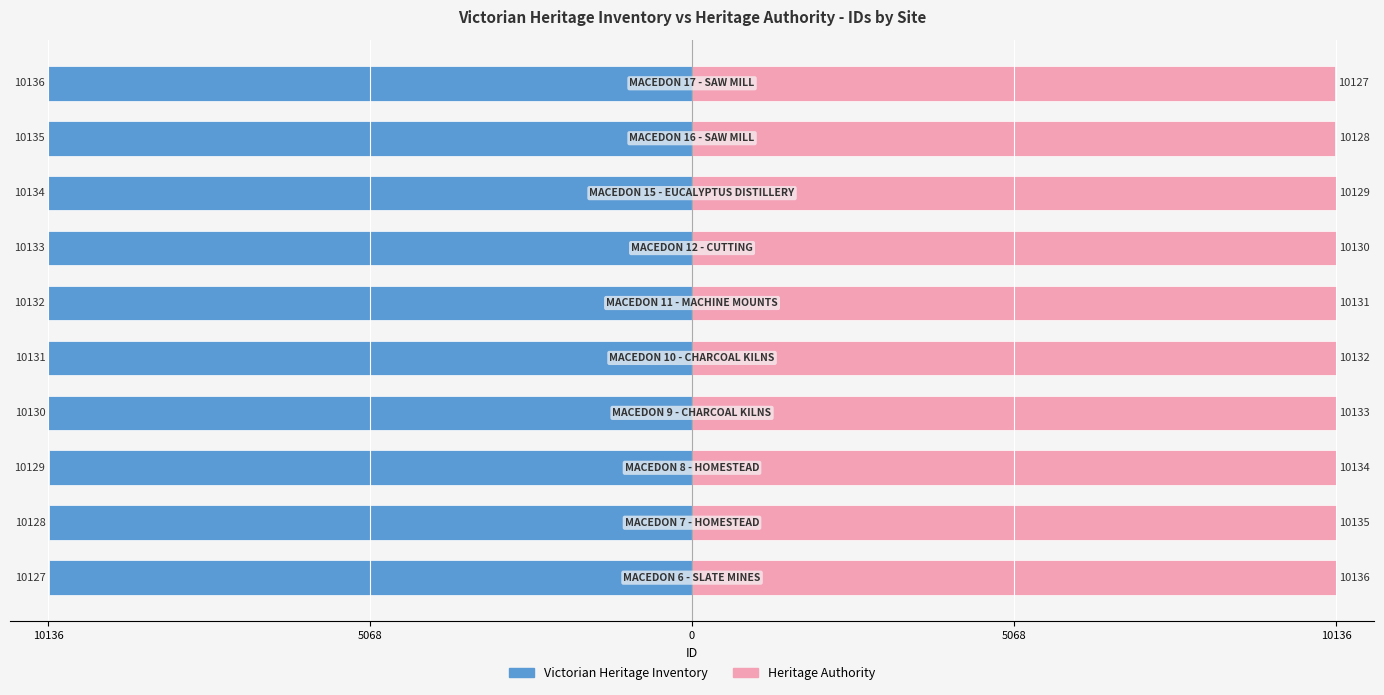

Rank the series by their maximum value, from highest to lowest.

Heritage Authority, Victorian Heritage Inventory